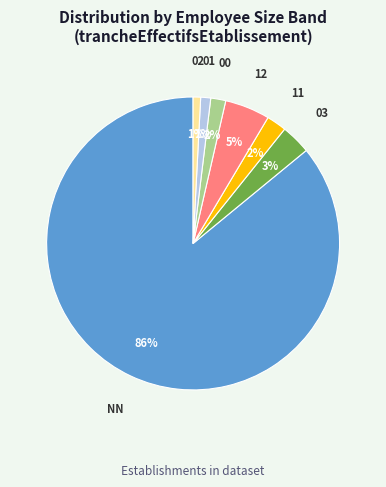

Does any single category account for the majority?

Yes